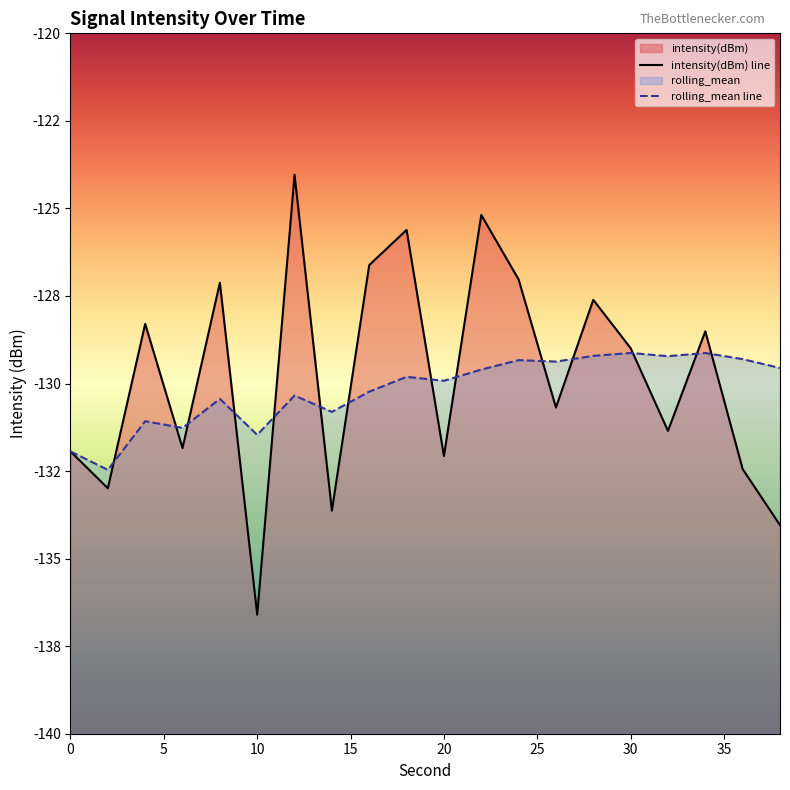

List the series in order of their overall mean, lowest first.

rolling_mean, intensity(dBm)